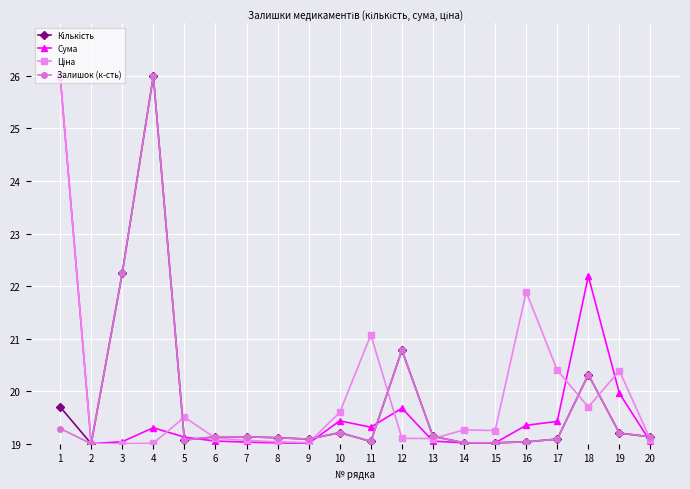

Is it true that Залишок (к-сть) equals 31.8 at 9?

False